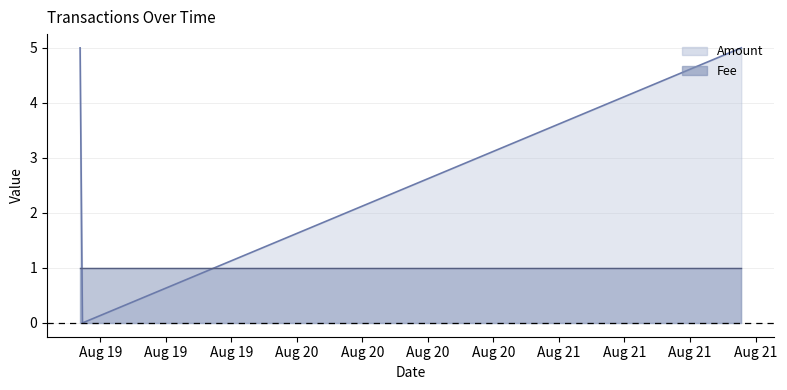

What is the approximate value at 2016-08-21 16:41:49?

5